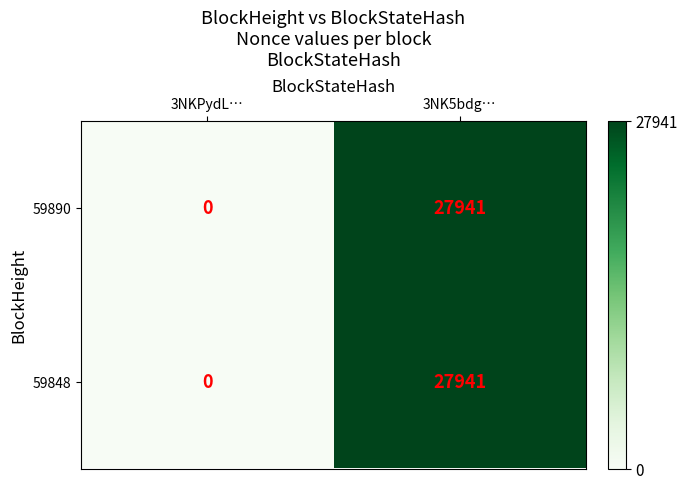

The value of 59890 at 3NK5bdg… is 27941. True or false?

True